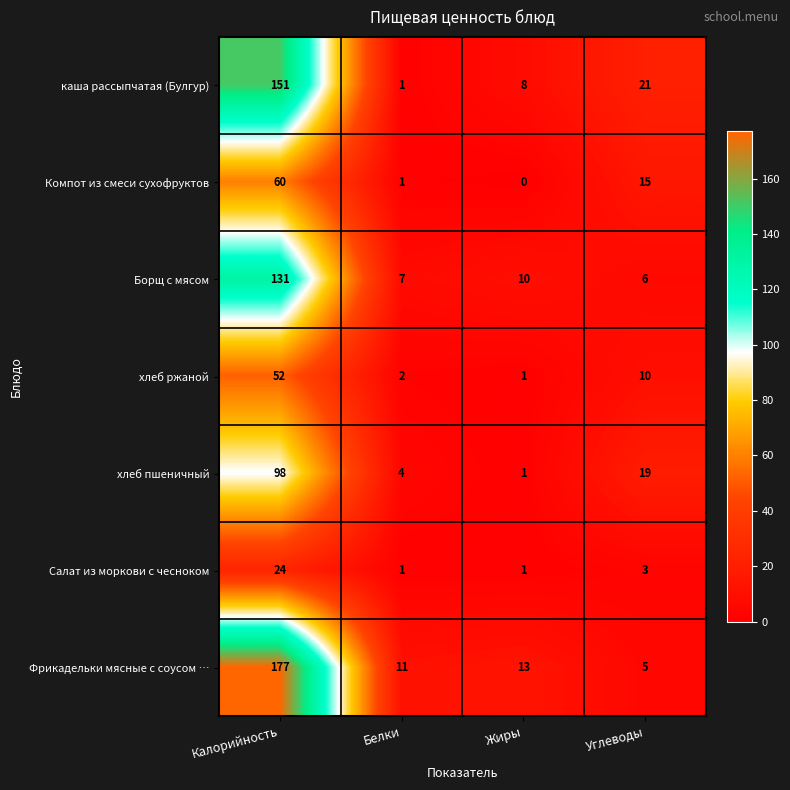

Which series has the largest total across all categories?

Фрикадельки мясные с соусом …